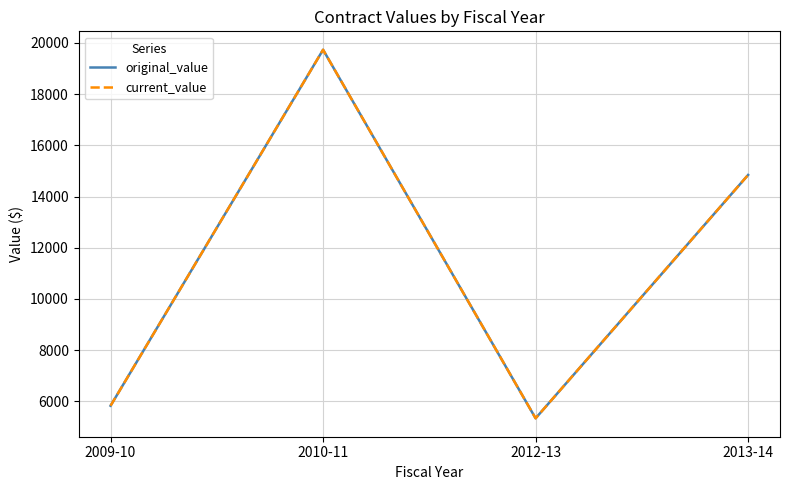

What is the total value across all series at 2009-10?

11659.0